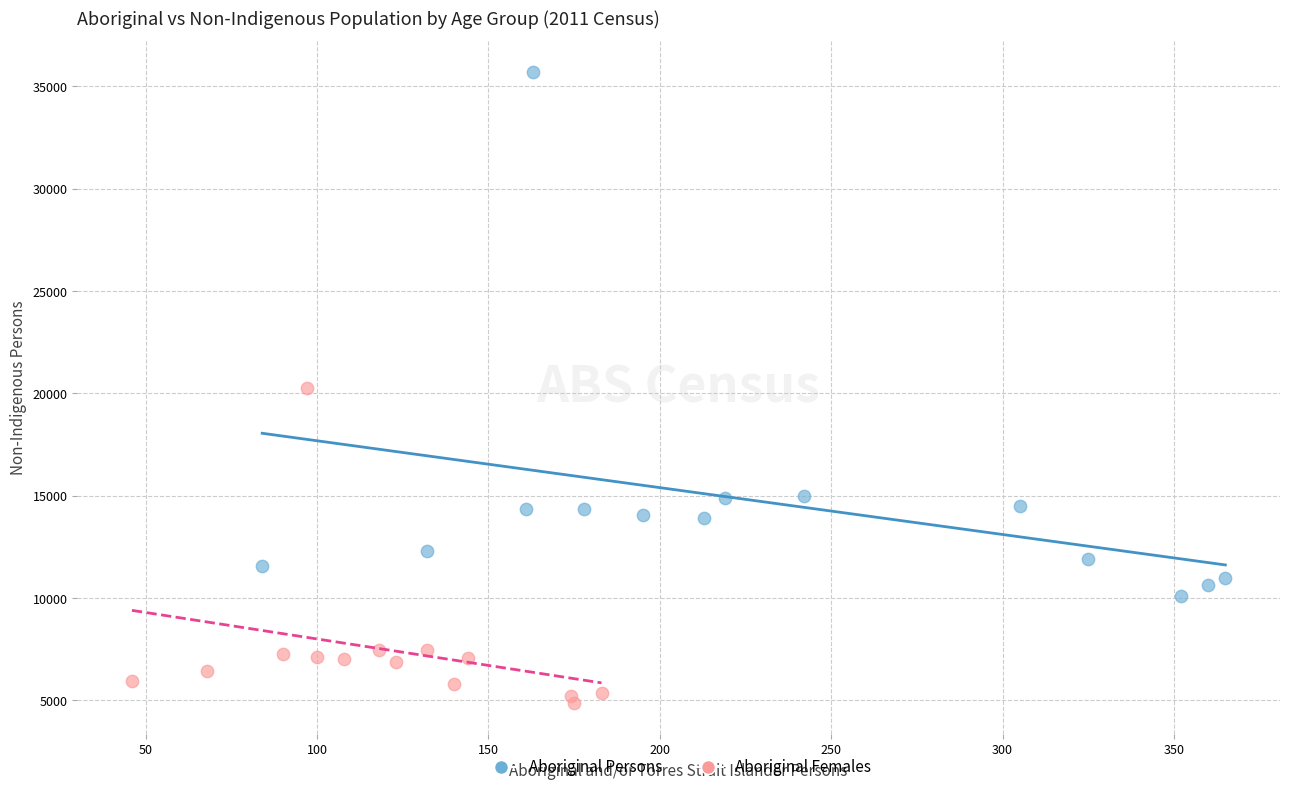

What are all the series names shown in the legend?

Aboriginal Persons, Aboriginal Females